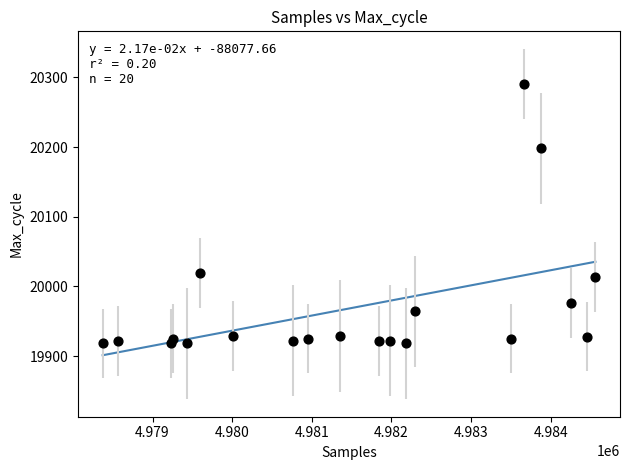

What is the range of X values (max minus min)?

6188